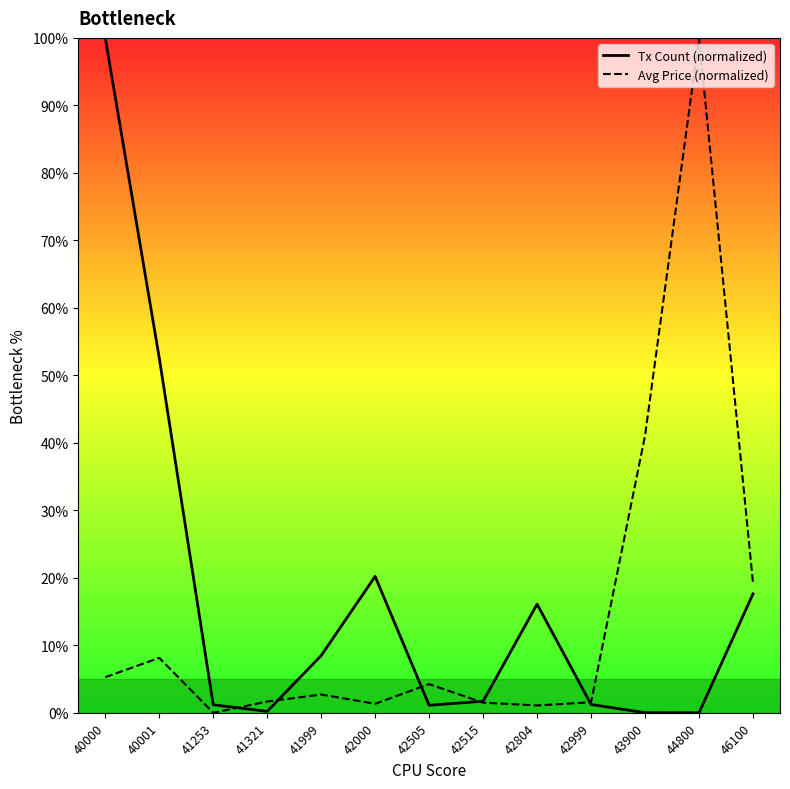

True or false: Avg Price (normalized) has more than 1 interior local peaks.

True